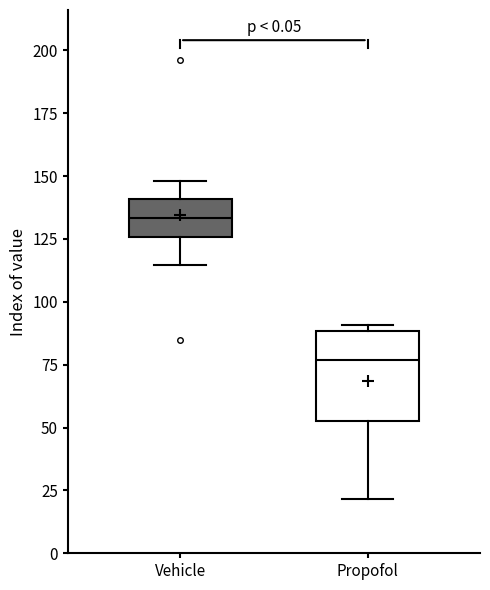

Reading left to right, read every box against the y-axis: the position of its median line, the range the box covers, and the ends of its whiskers. The values are not printed on the chart, so give them approximately, as read against the axis.

Vehicle: median 135, box 125 to 140, whiskers 115 to 150
Propofol: median 75, box 55 to 90, whiskers 20 to 90 (just above the box's upper edge)